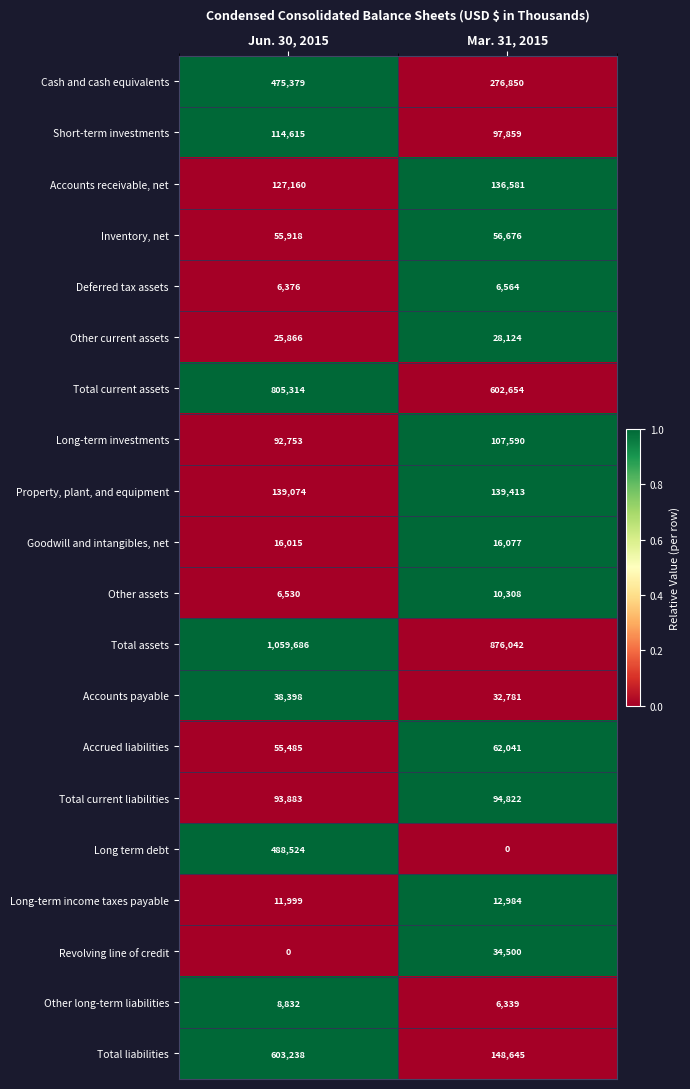

Which series changed the most between Jun. 30, 2015 and Mar. 31, 2015?

Long term debt